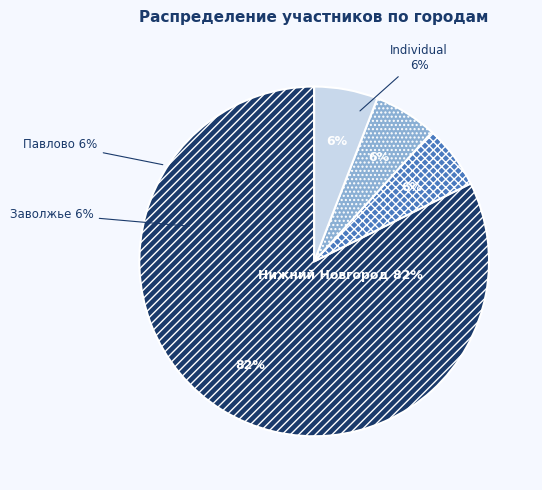

What portion of the pie excludes Заволжье?

94.1%